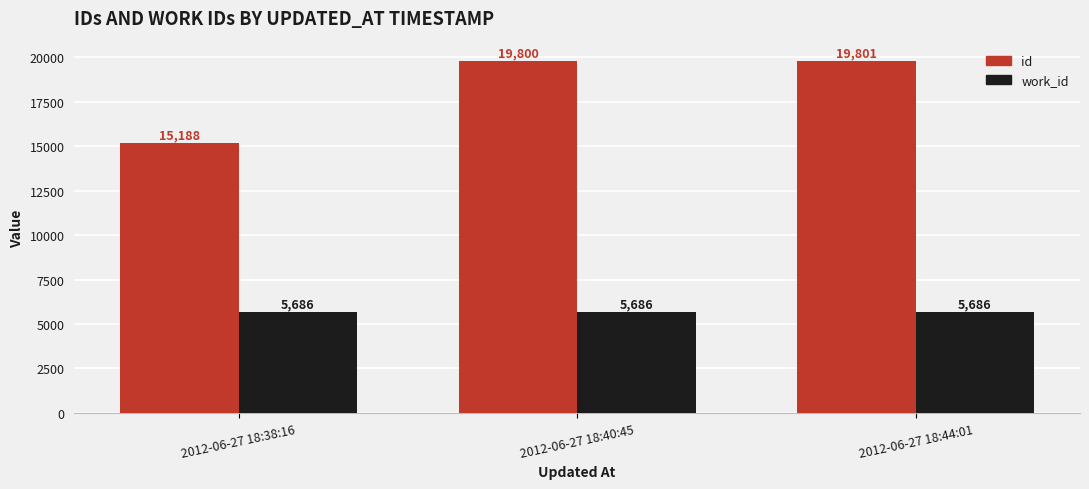

What is the total value across all series at 2012-06-27 18:40:45?

25486